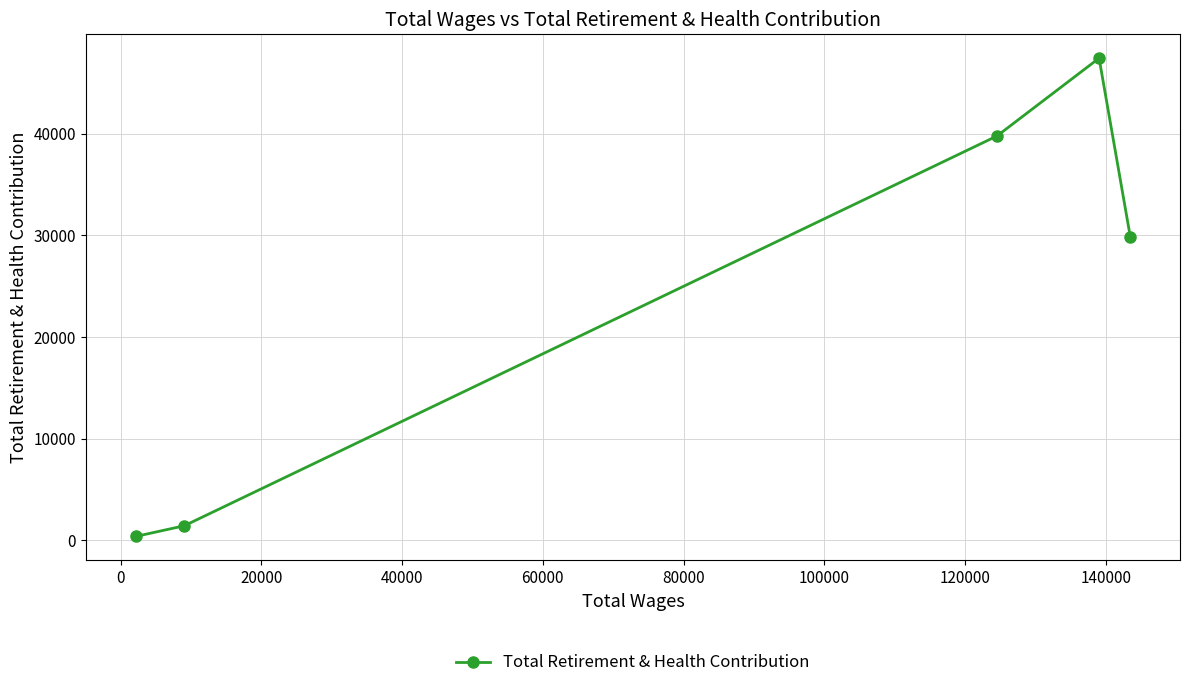

What is the difference between the second highest and minimum values?

39423